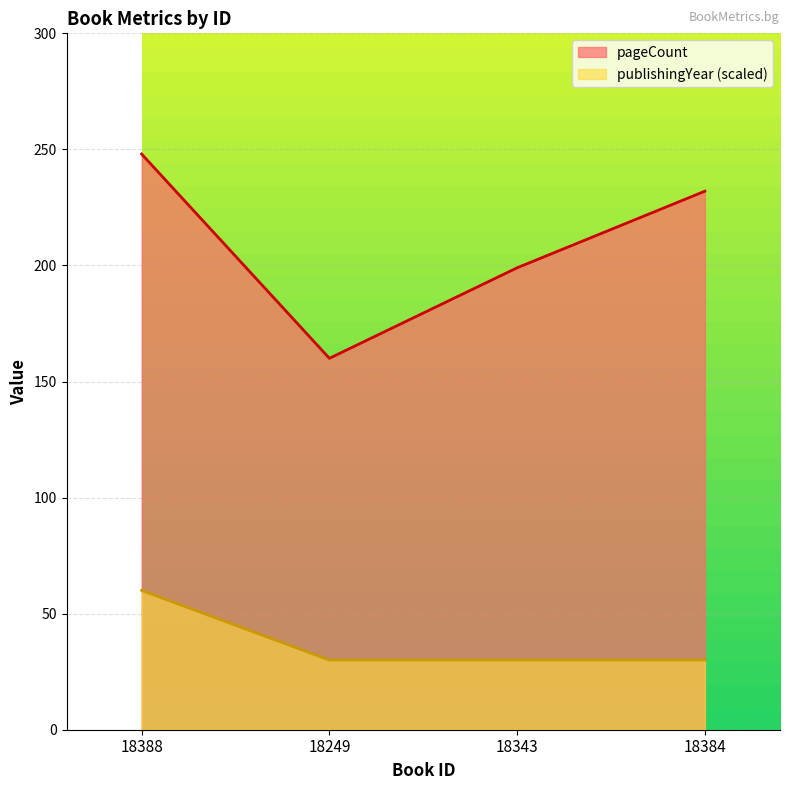

At 18388, list the series in order from smallest to largest.

publishingYear (scaled), pageCount